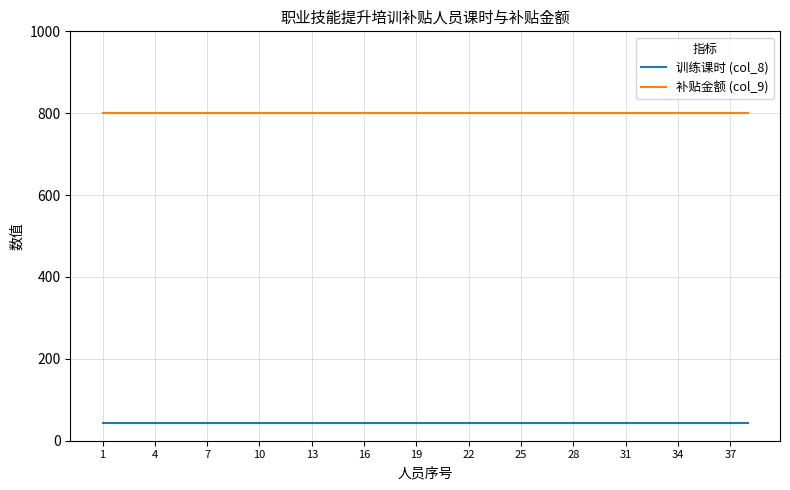

How many lines are shown in the chart?

2